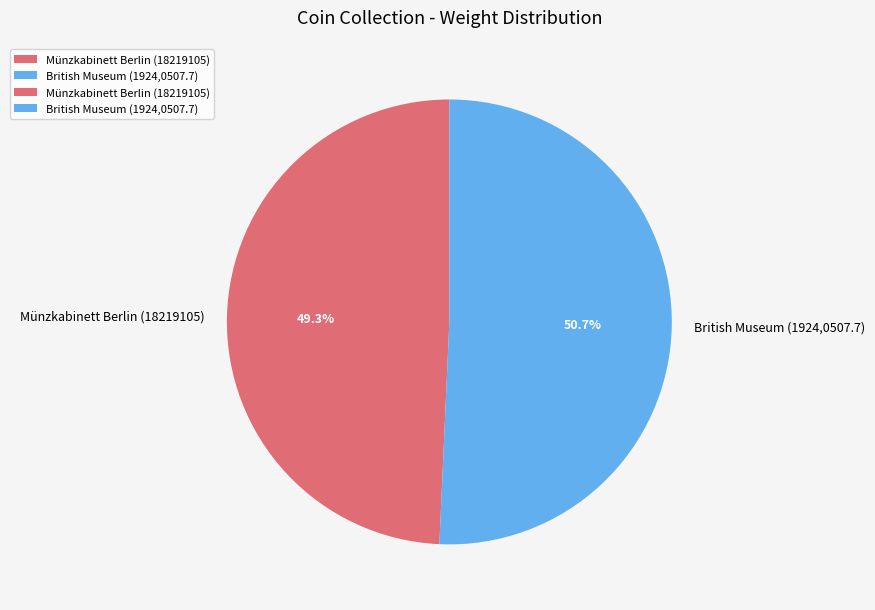

Which category accounts for the majority?

British Museum (1924,0507.7)